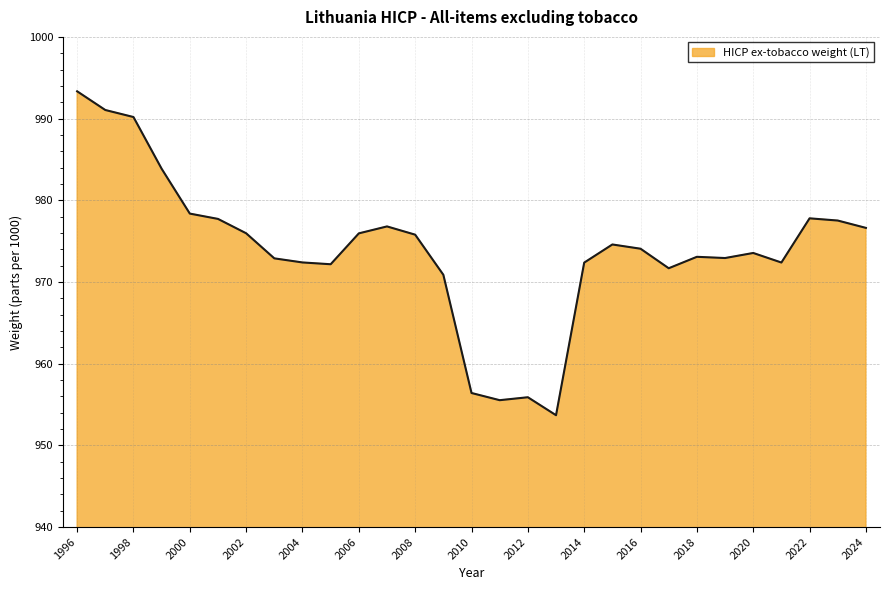

How many points are higher than both their immediate neighbors (excluding endpoints)?

6